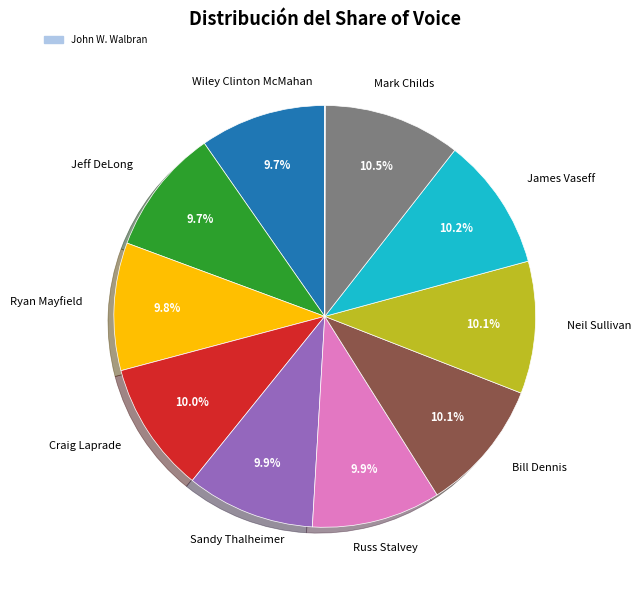

To the nearest percent, what is the difference between the largest and smallest slice percentages?

11%